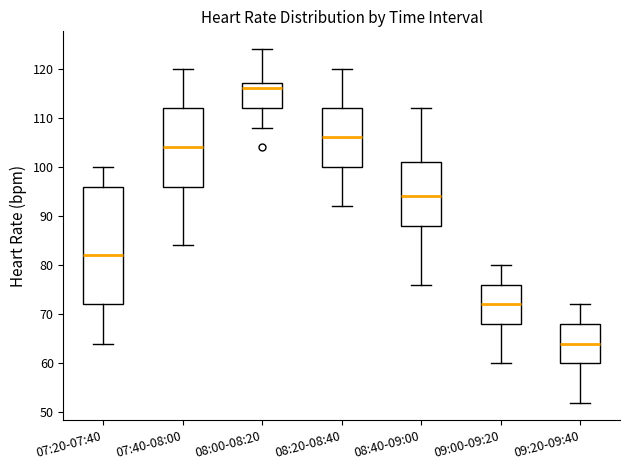

Reading left to right, read every box against the y-axis: the position of its median line, the range the box covers, and the ends of its whiskers. The values are not printed on the chart, so give them approximately, as read against the axis.

07:20-07:40: median 82, box 72 to 96, whiskers 64 to 100
07:40-08:00: median 104, box 96 to 112, whiskers 84 to 120
08:00-08:20: median 116, box 112 to 117, whiskers 108 to 124
08:20-08:40: median 106, box 100 to 112, whiskers 92 to 120
08:40-09:00: median 94, box 88 to 101, whiskers 76 to 112
09:00-09:20: median 72, box 68 to 76, whiskers 60 to 80
09:20-09:40: median 64, box 60 to 68, whiskers 52 to 72